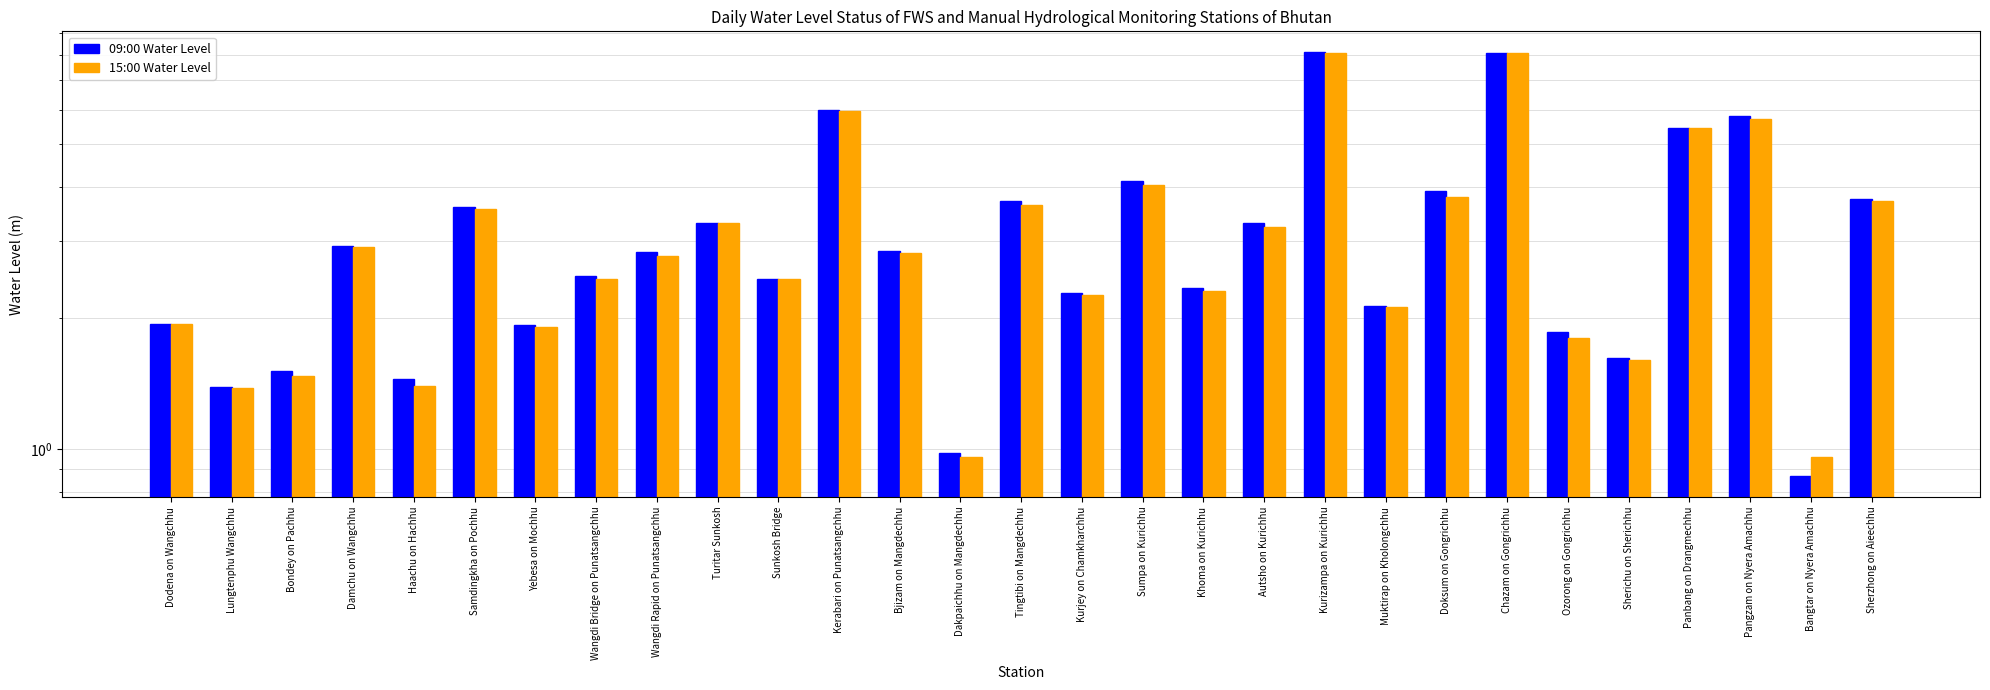

What is the label of the 16th bar from the left?

Kurjey on Chamkharchhu